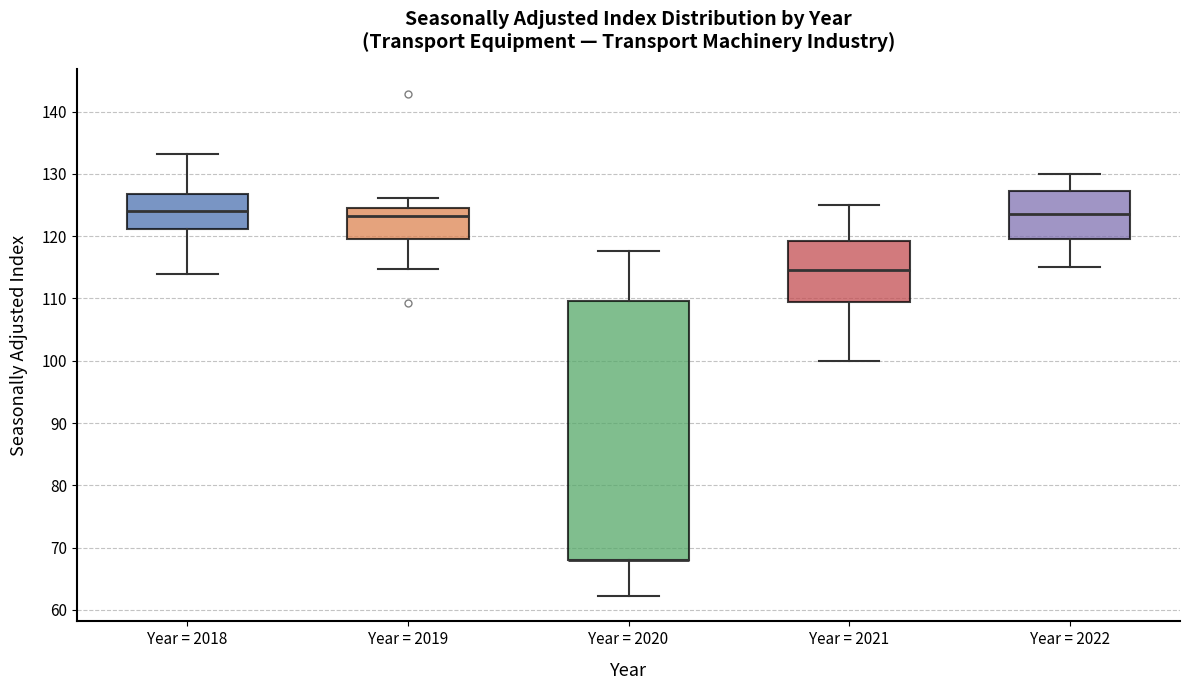

Where does the upper whisker of the box for Year = 2021 end on the y-axis? The values are not printed on the chart, so give them approximately, as read against the axis.

125